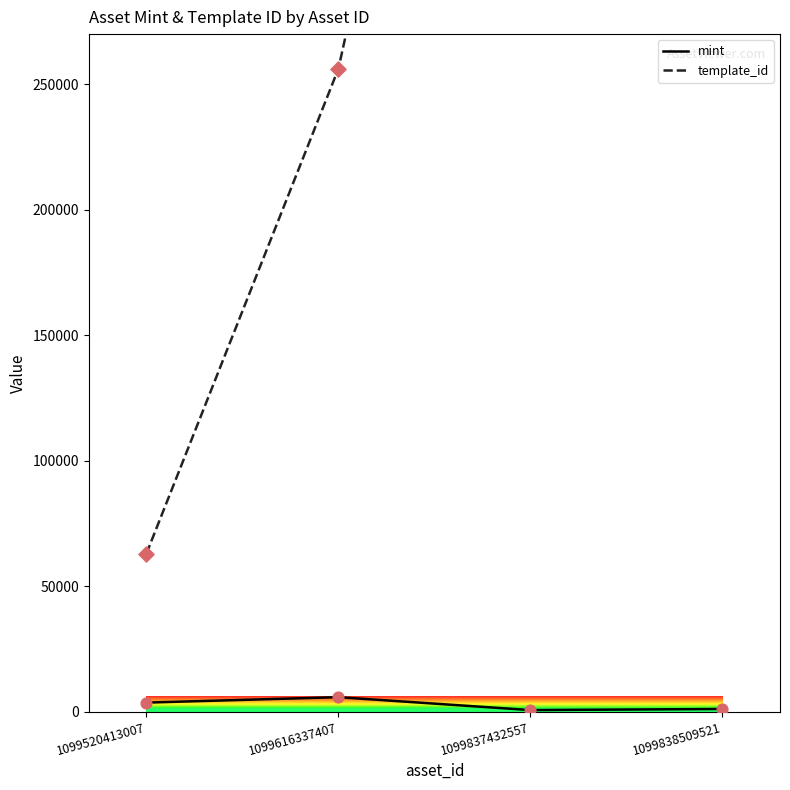

What are all the series names shown in the legend?

mint, template_id